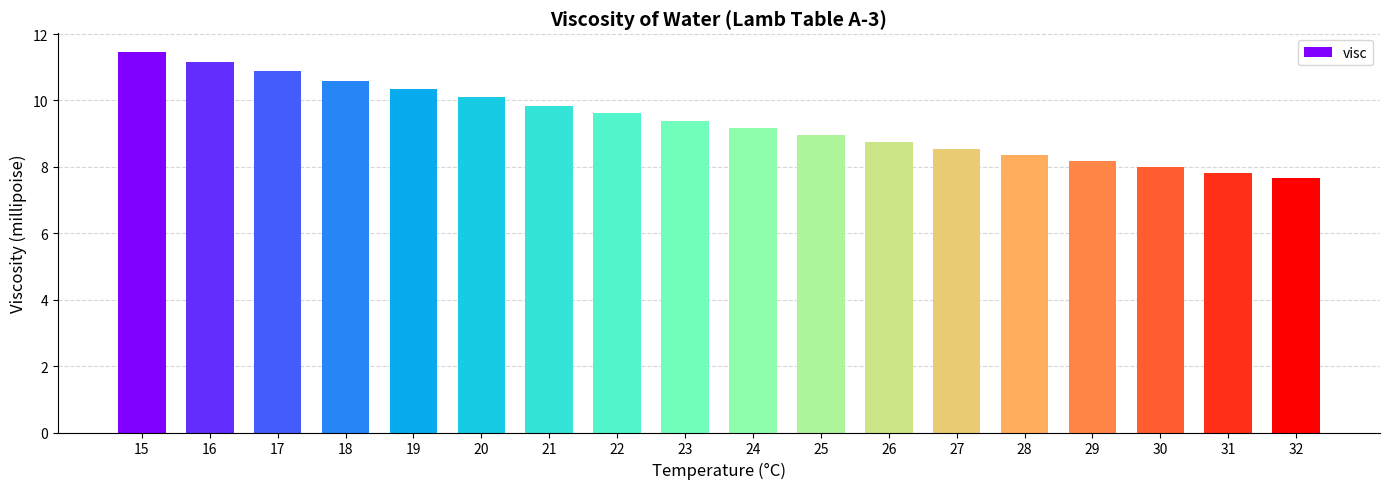

What is the sum of the values at 23 and 18?

20.0